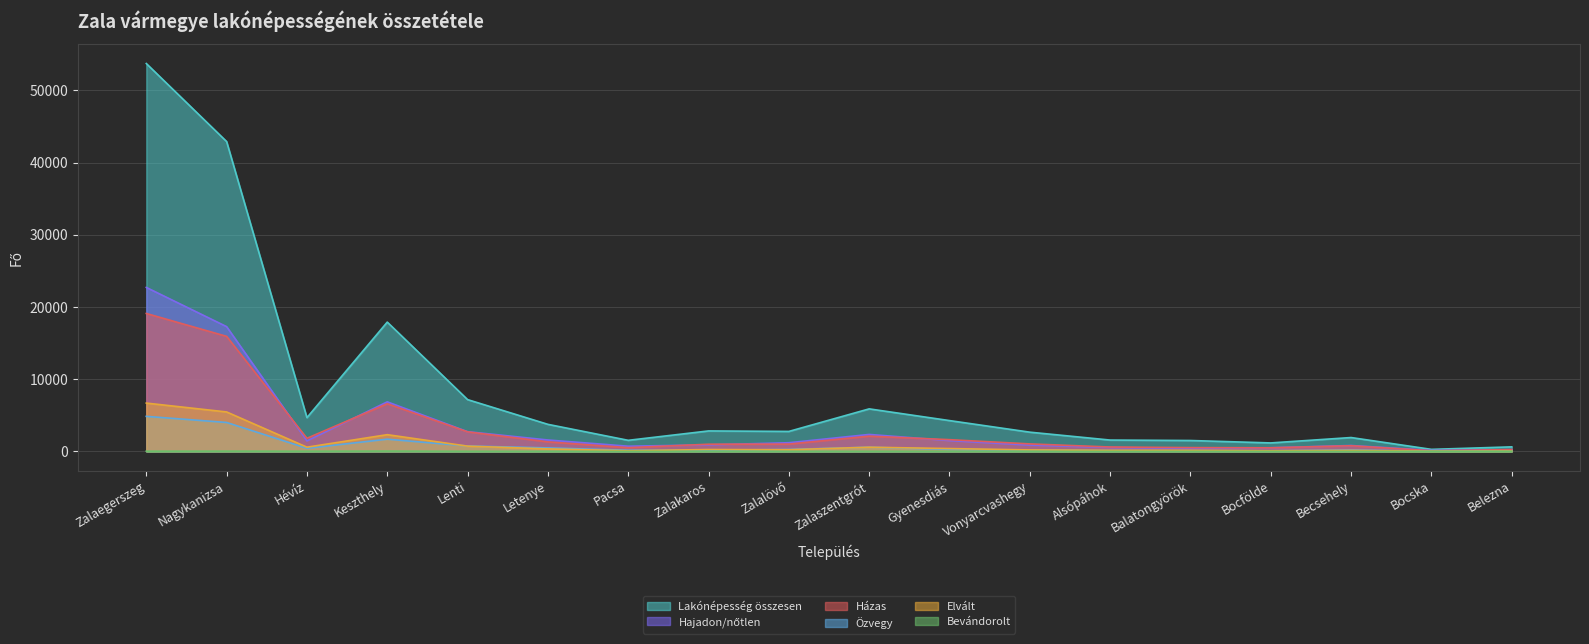

Which series has the largest total across all categories?

Lakónépesség összesen